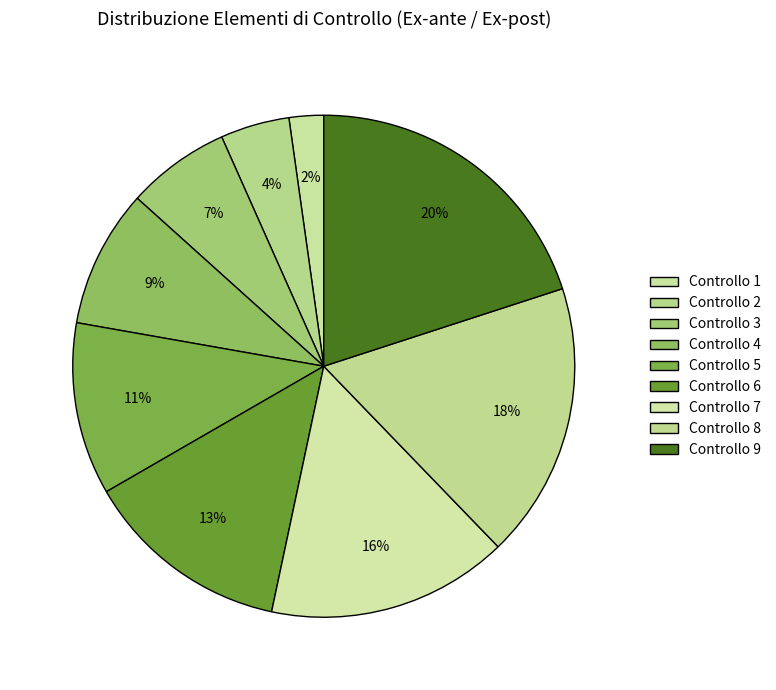

To the nearest percent, what is the difference between the largest and smallest slice percentages?

18%